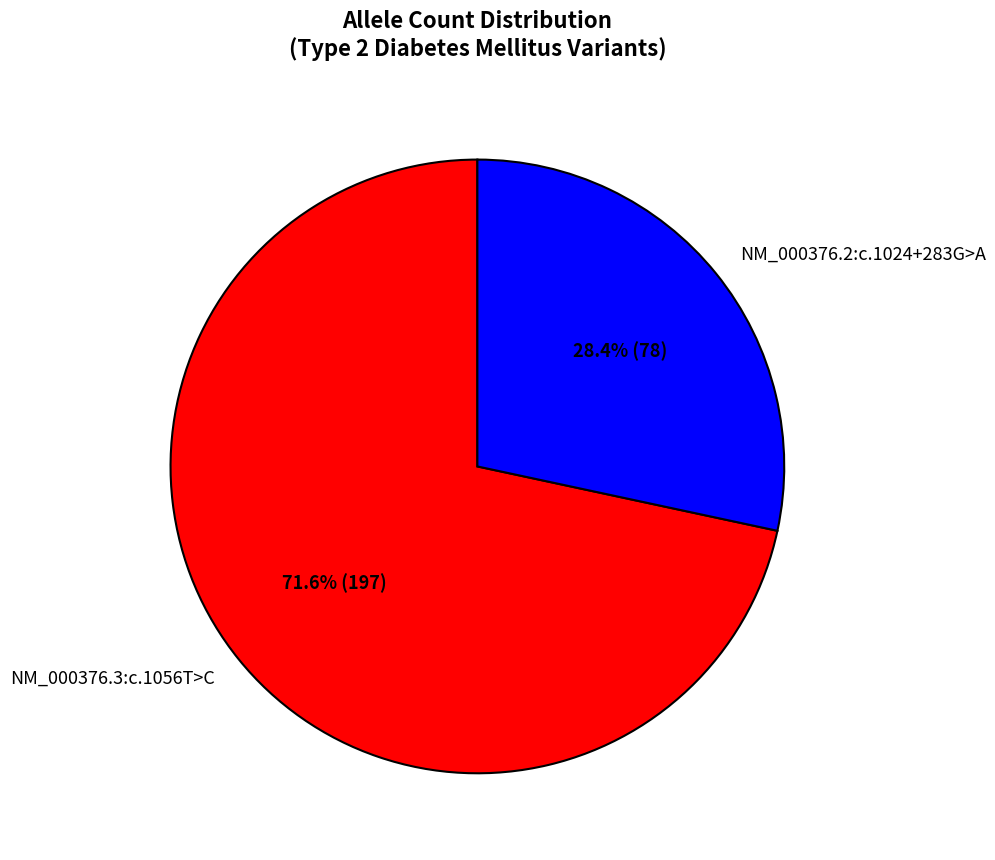

True or false: NM_000376.2:c.1024+283G>A accounts for 20% of the total.

False